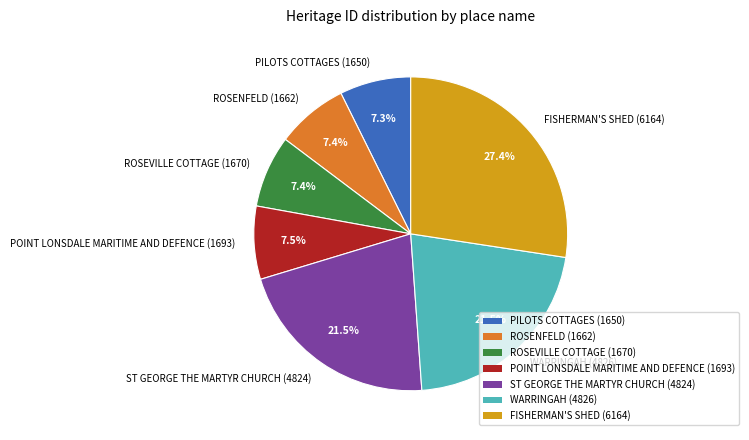

Is it true that WARRINGAH is 29% of the pie?

False